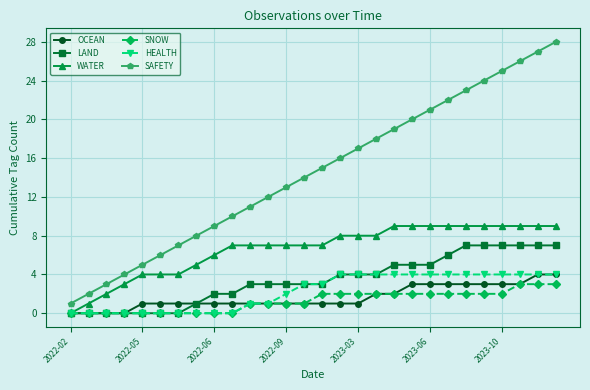

Count the number of data series in this chart.

6